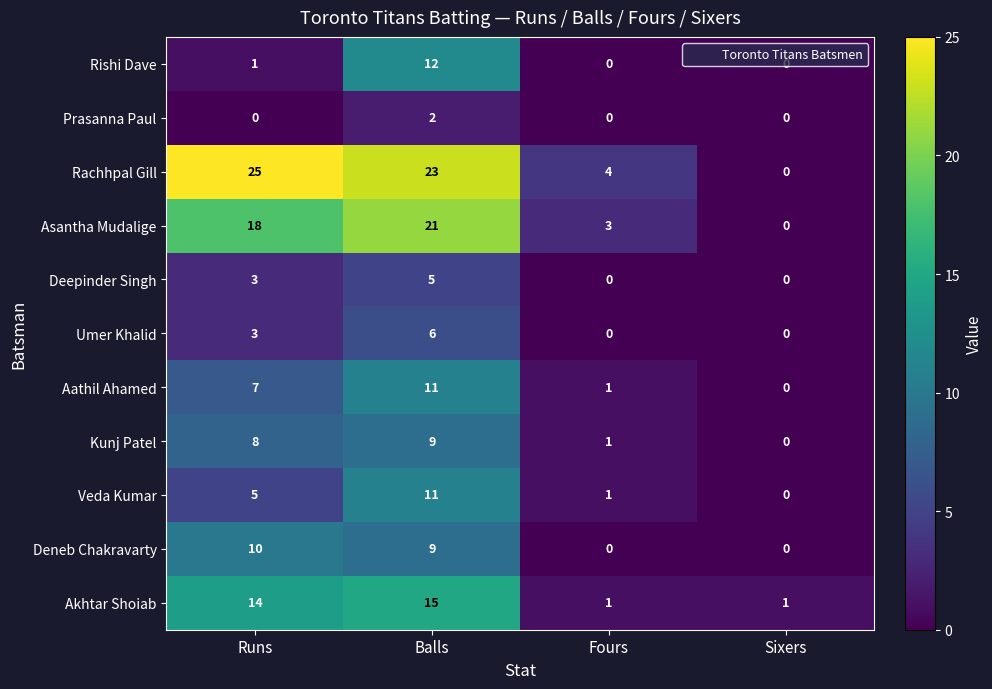

The value of Asantha Mudalige at Sixers is 13. True or false?

False